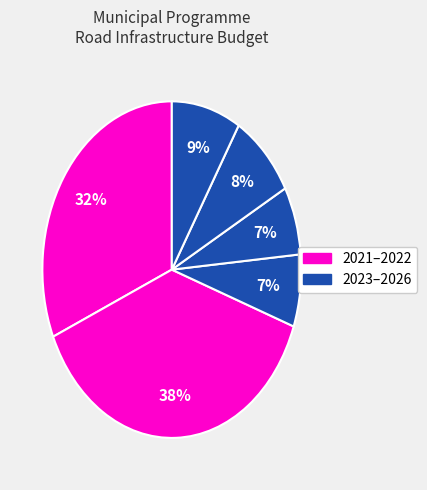

How many slices are in this pie chart?

6